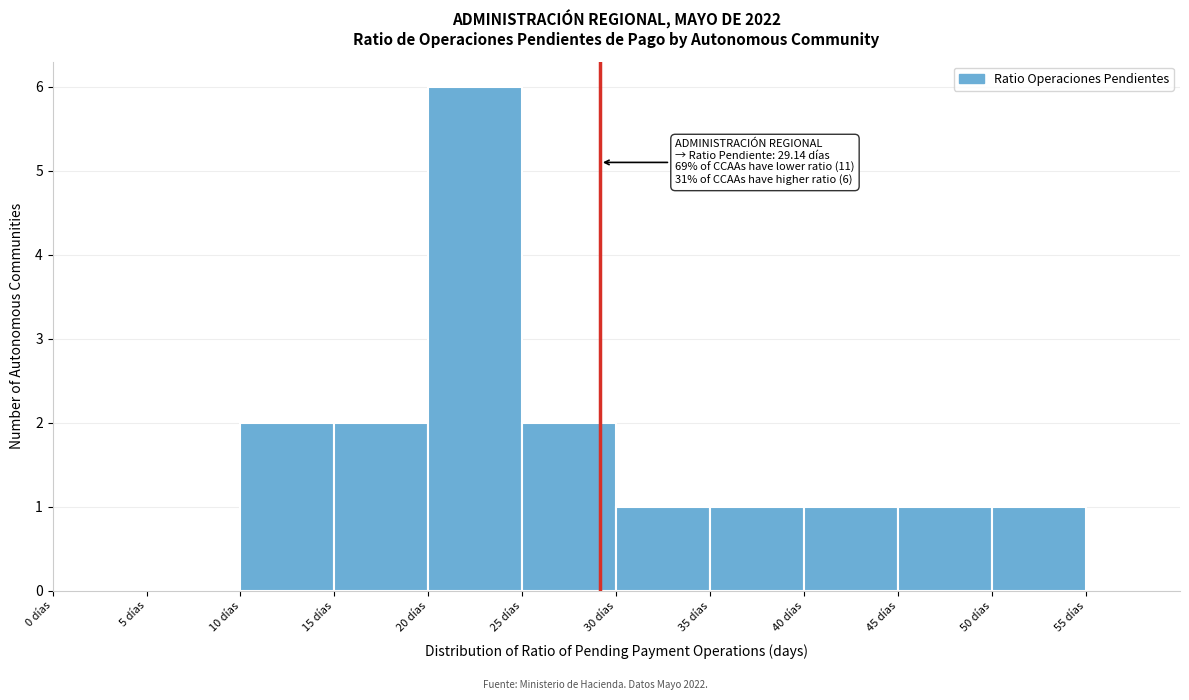

Over which range of the x-axis is the bar tallest?

20 to 25